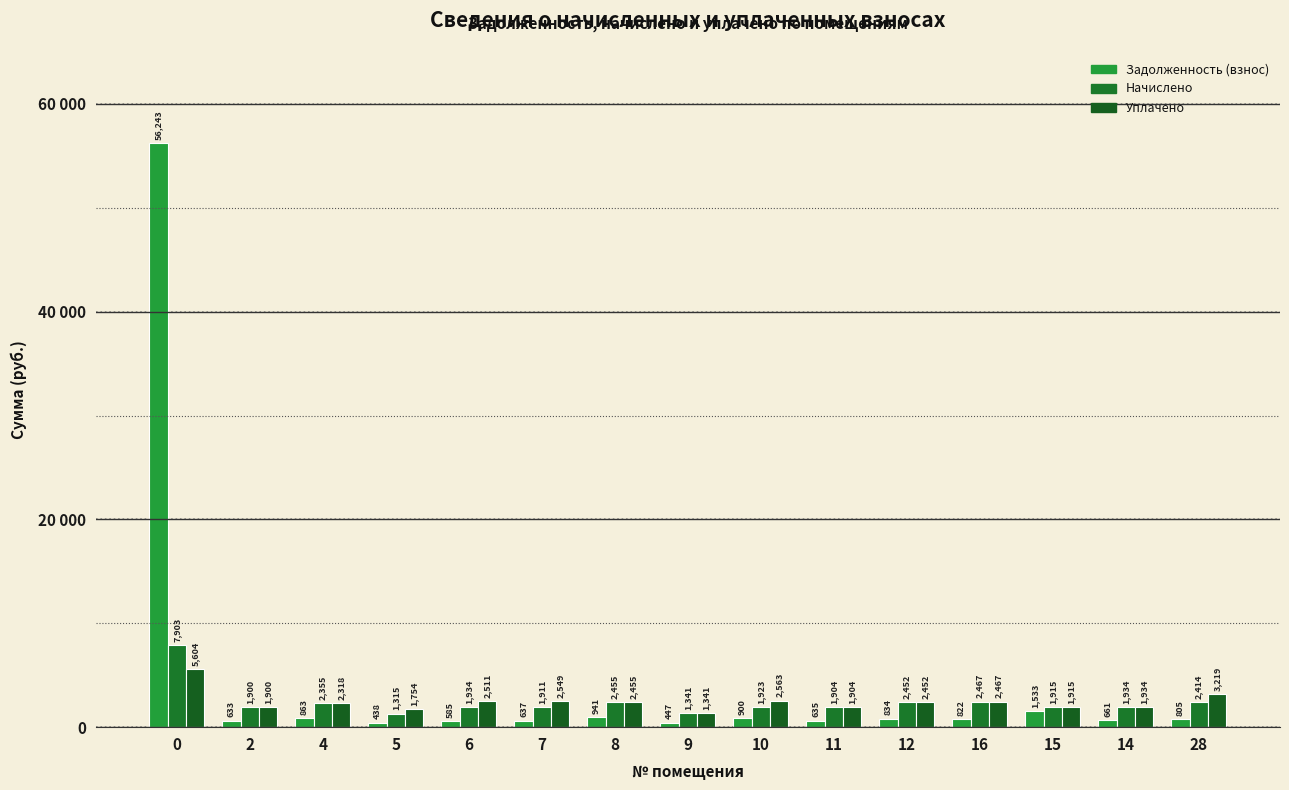

Does the chart contain any negative values?

No